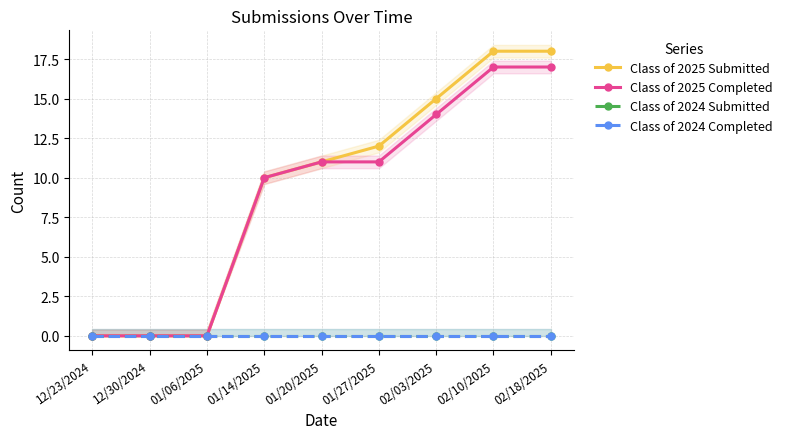

How many categories are shown in the chart?

9